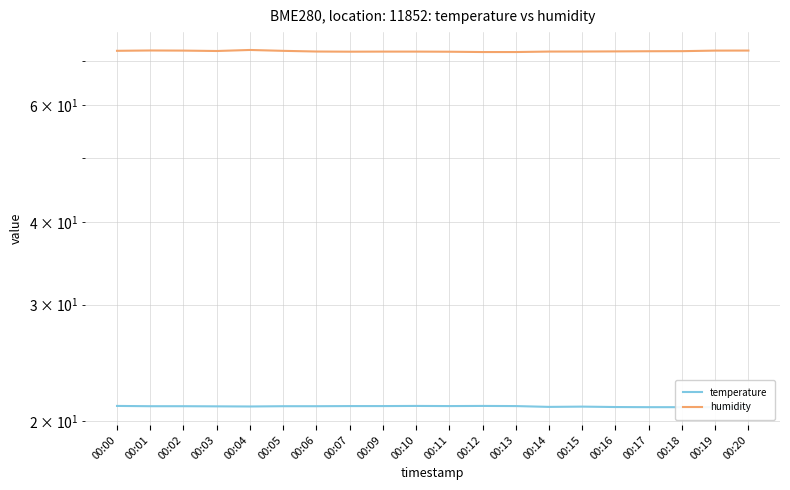

Which series has the largest total across all categories?

humidity